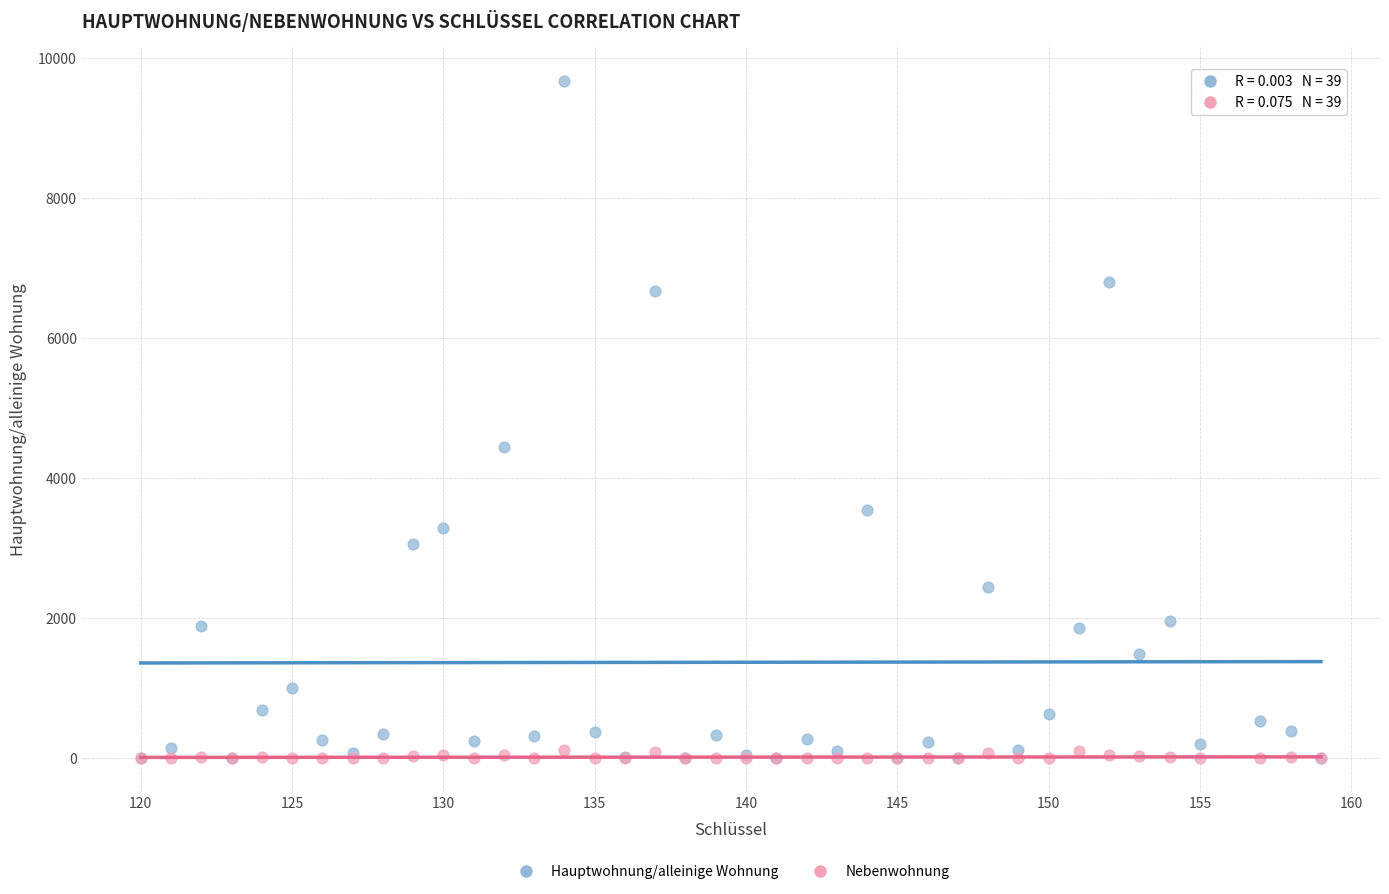

In the Hauptwohnung/alleinige Wohnung series, what Y value is closest to 4835?

4441